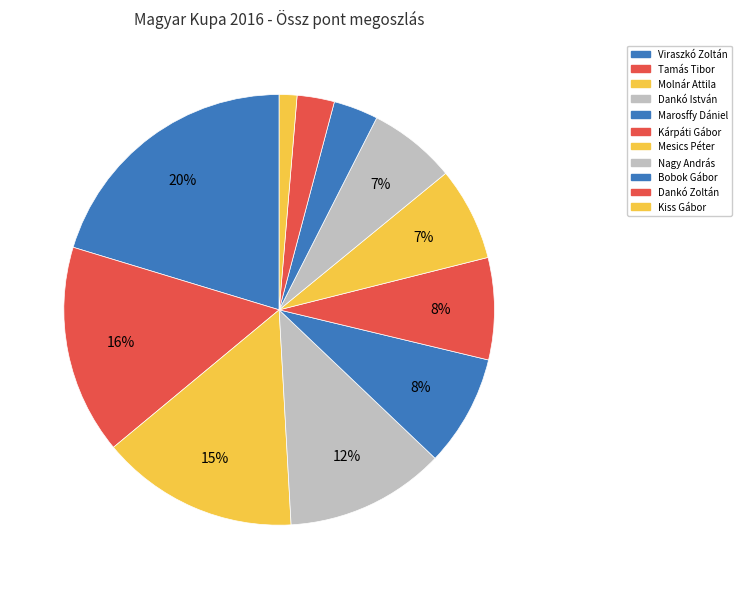

To the nearest percent, what is the difference between the largest and smallest slice percentages?

19%